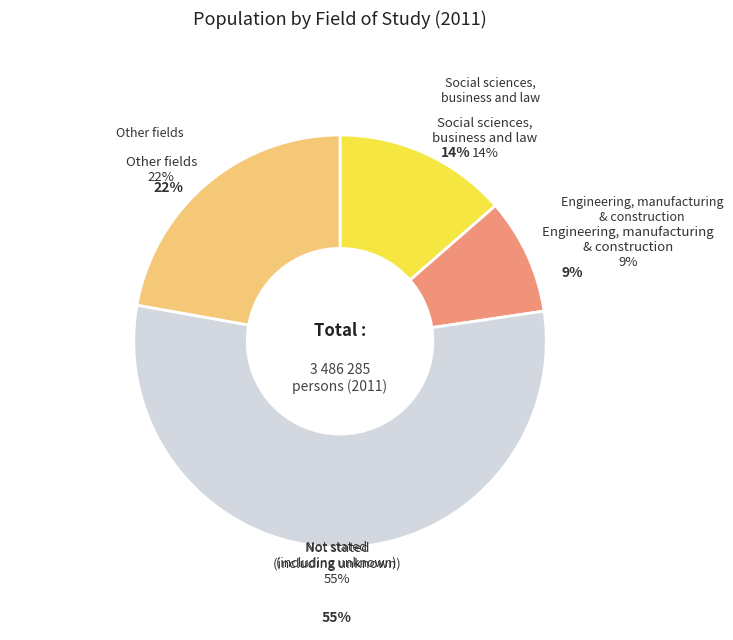

Is it true that Science, mathematics and computing is 1% of the pie?

False